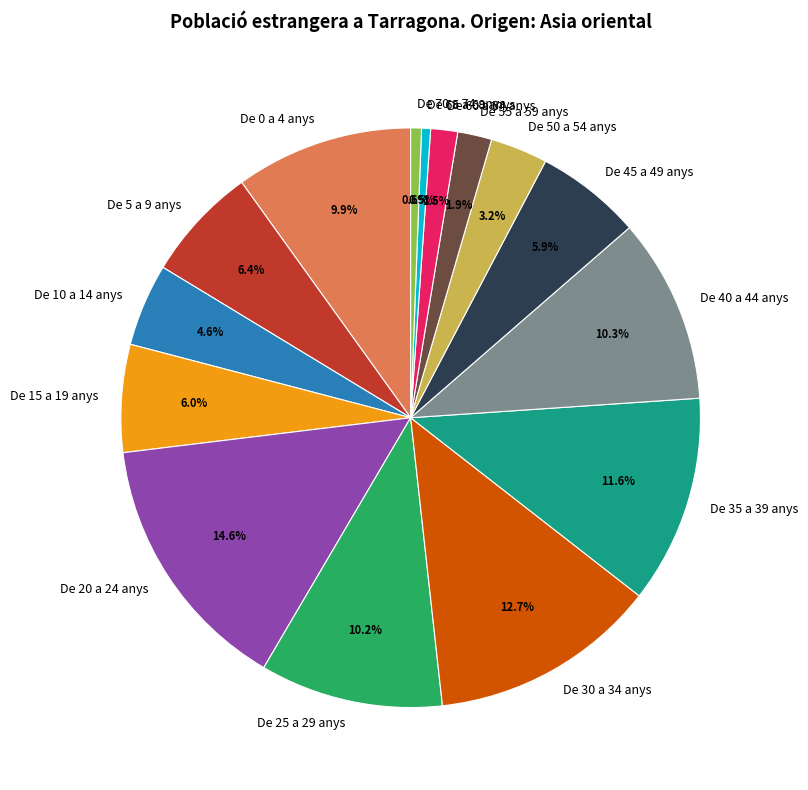

Which category has the biggest portion of the pie?

De 20 a 24 anys